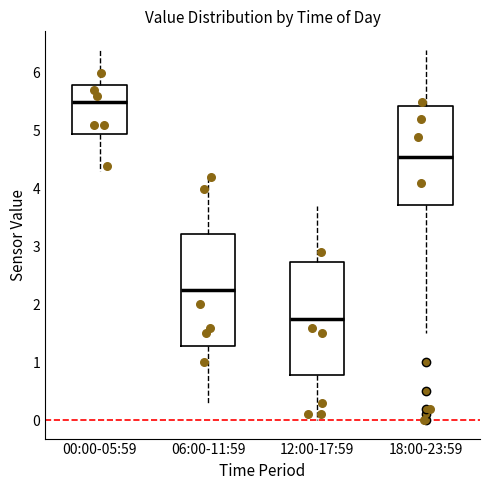

Reading left to right, read every box against the y-axis: the position of its median line, the range the box covers, and the ends of its whiskers. The values are not printed on the chart, so give them approximately, as read against the axis.

00:00-05:59: median 5.5, box 5.0 to 5.8, whiskers 4.3 to 6.4
06:00-11:59: median 2.3, box 1.3 to 3.2, whiskers 0.3 to 4.2
12:00-17:59: median 1.8, box 0.8 to 2.7, whiskers 0.0 to 3.7
18:00-23:59: median 4.6, box 3.7 to 5.4, whiskers 1.5 to 6.4